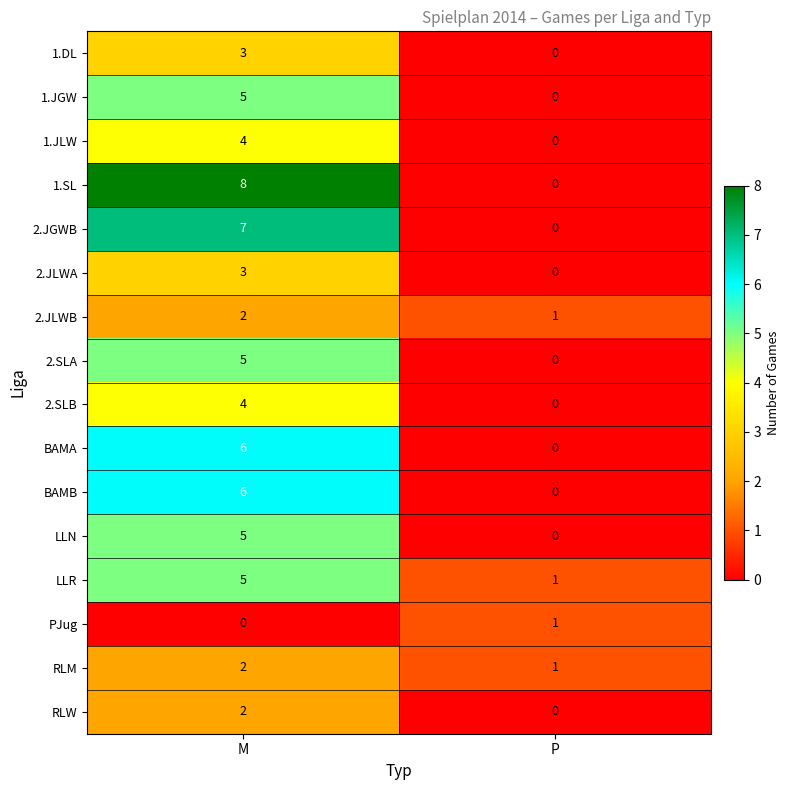

What is the maximum value for 2.JLWA?

3